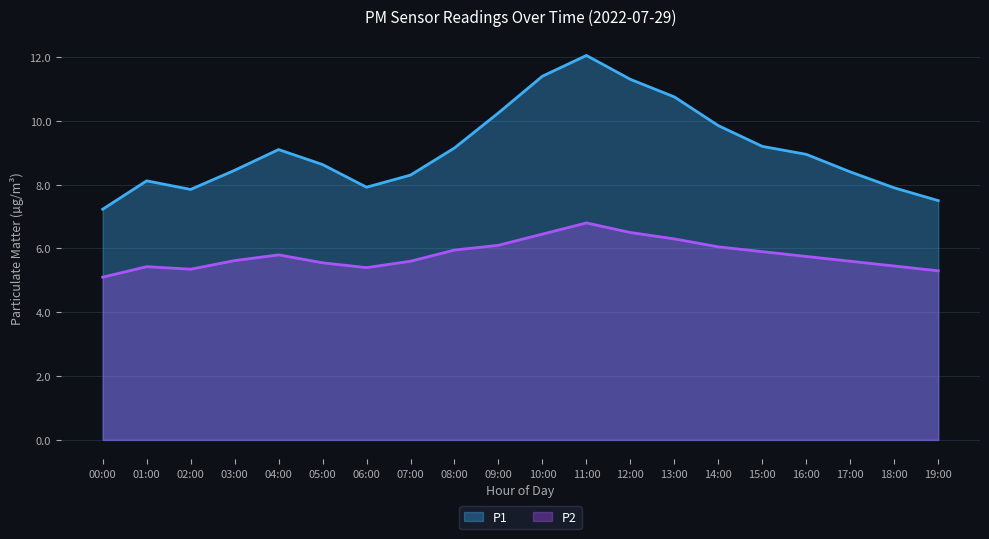

What is the label of the 20th point from the right?

00:00